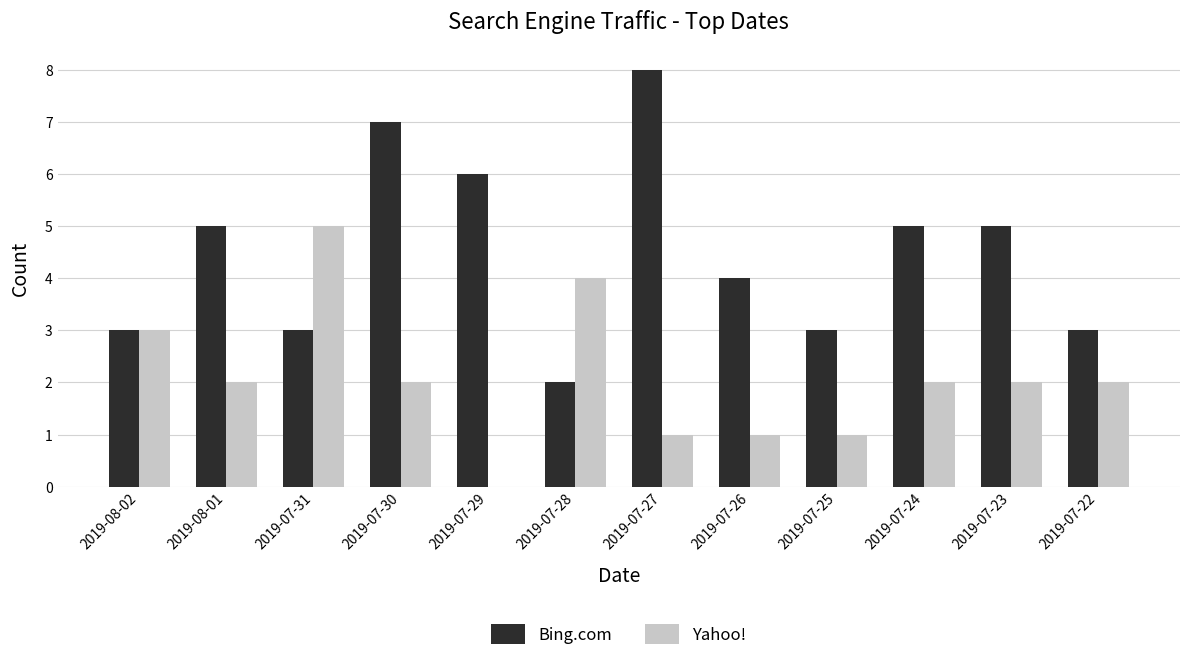

Which series has the widest spread of values?

Bing.com